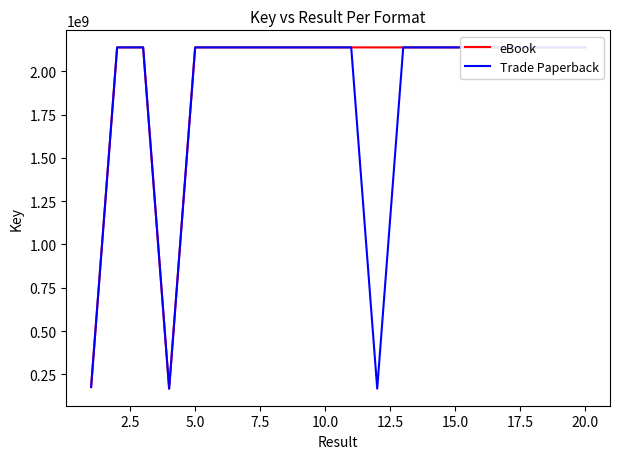

Which series has the largest total across all categories?

eBook